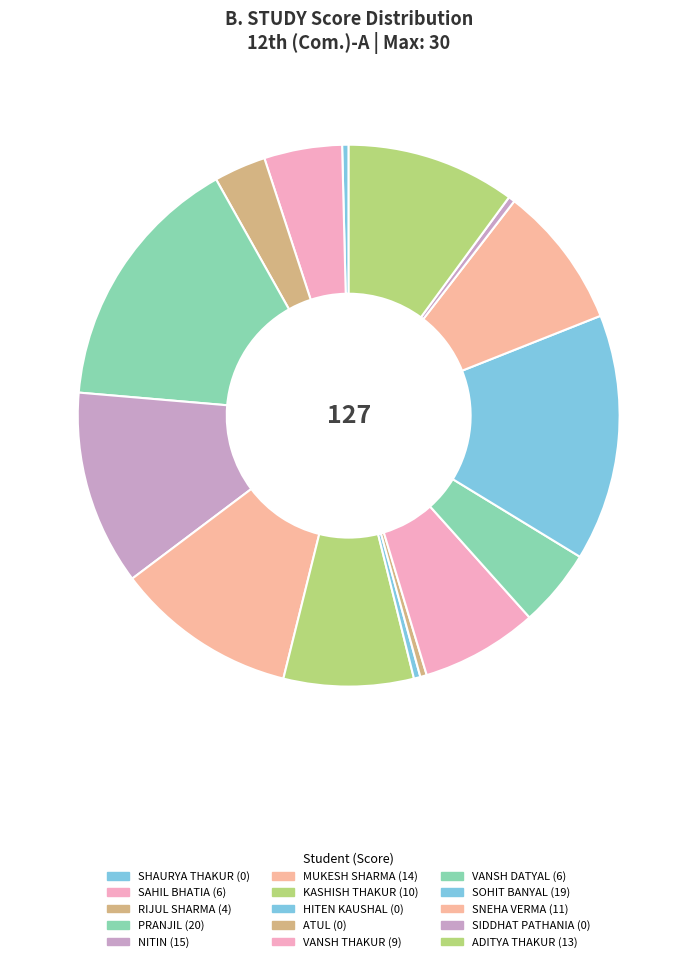

How many slices are in this pie chart?

15